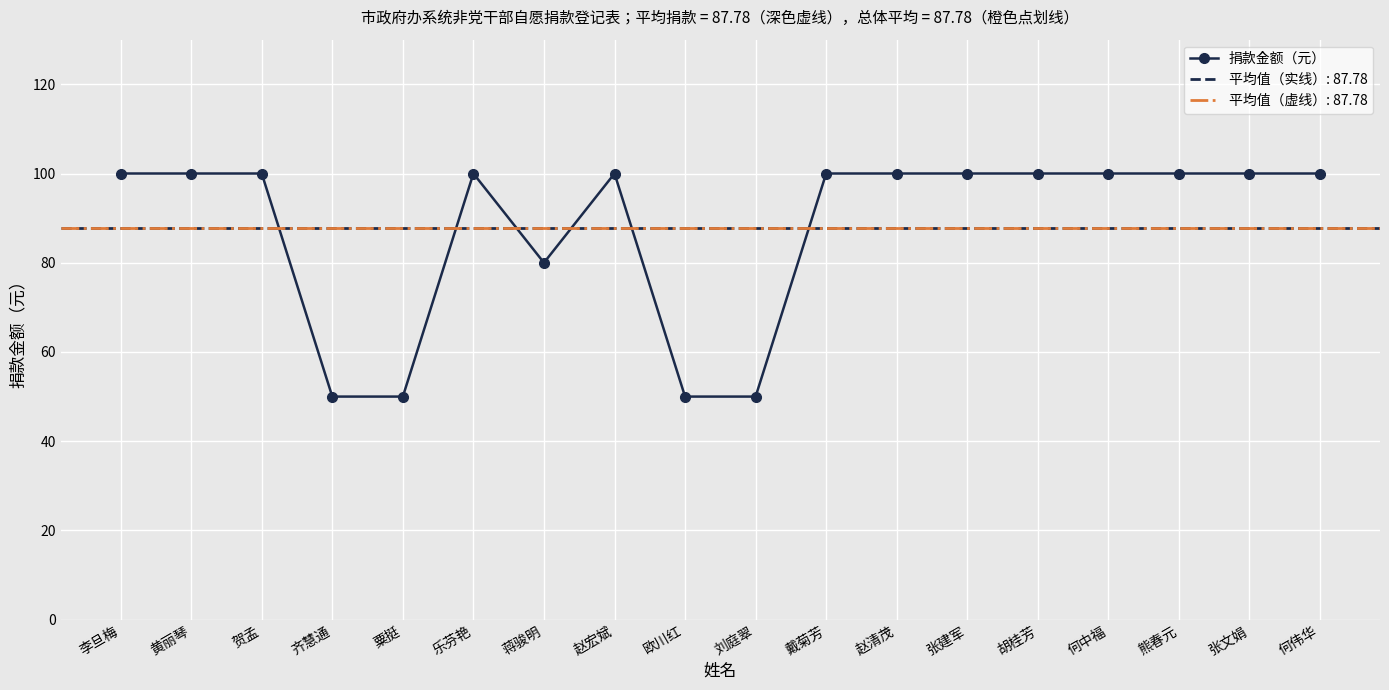

Which category has the highest value across all series?

李旦梅